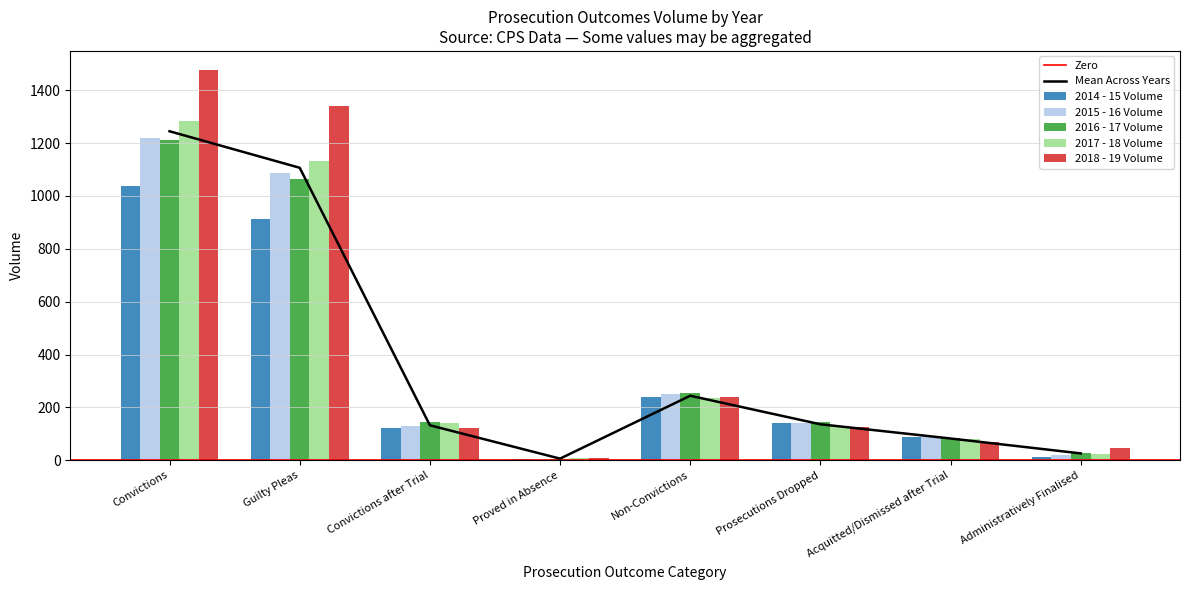

Reading left to right, extract all data points from this chart.

2014 - 15 Volume: Convictions=1037	Guilty Pleas=911	Convictions after Trial=122	Proved in Absence=4	Non-Convictions=240	Prosecutions Dropped=139	Acquitted/Dismissed after Trial=87	Administratively Finalised=14
2015 - 16 Volume: Convictions=1219	Guilty Pleas=1085	Convictions after Trial=130	Proved in Absence=4	Non-Convictions=250	Prosecutions Dropped=141	Acquitted/Dismissed after Trial=90	Administratively Finalised=19
2016 - 17 Volume: Convictions=1211	Guilty Pleas=1064	Convictions after Trial=144	Proved in Absence=3	Non-Convictions=256	Prosecutions Dropped=144	Acquitted/Dismissed after Trial=84	Administratively Finalised=28
2017 - 18 Volume: Convictions=1282	Guilty Pleas=1131	Convictions after Trial=142	Proved in Absence=9	Non-Convictions=236	Prosecutions Dropped=131	Acquitted/Dismissed after Trial=82	Administratively Finalised=23
2018 - 19 Volume: Convictions=1475	Guilty Pleas=1342	Convictions after Trial=123	Proved in Absence=10	Non-Convictions=238	Prosecutions Dropped=125	Acquitted/Dismissed after Trial=68	Administratively Finalised=45